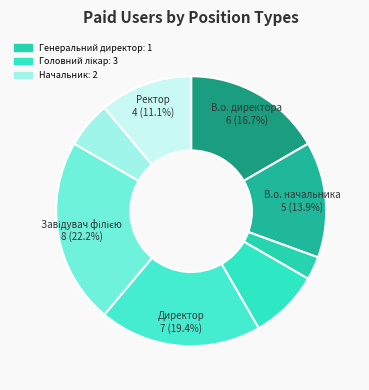

Count the number of slices in the pie.

8